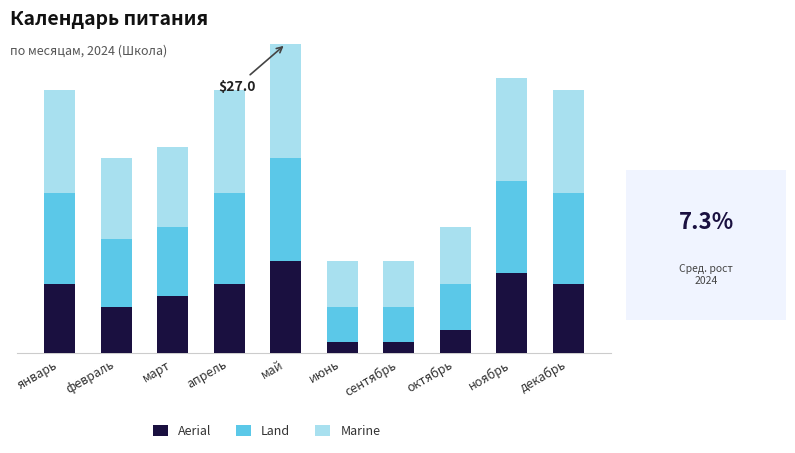

Are the bars grouped side by side (vs. stacked)?

No